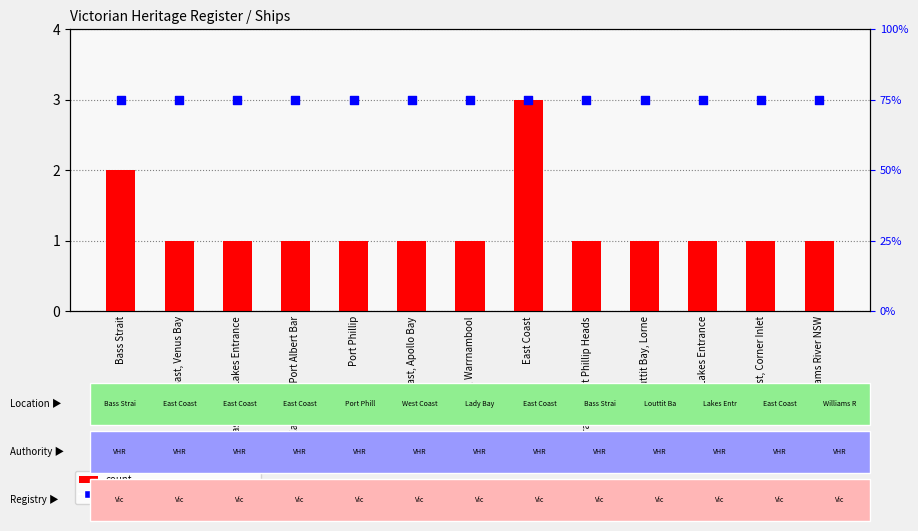

What are all the series names shown in the legend?

count, percentile rank within the sample